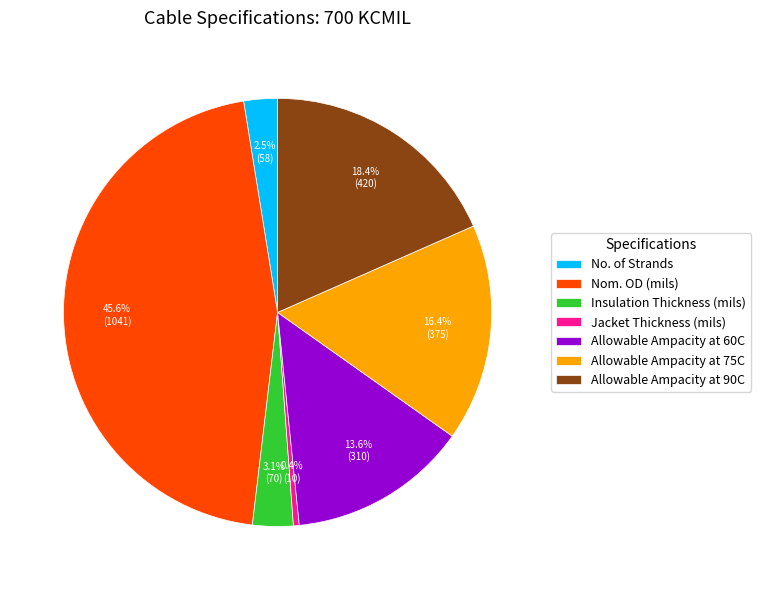

Does any single category account for the majority?

No